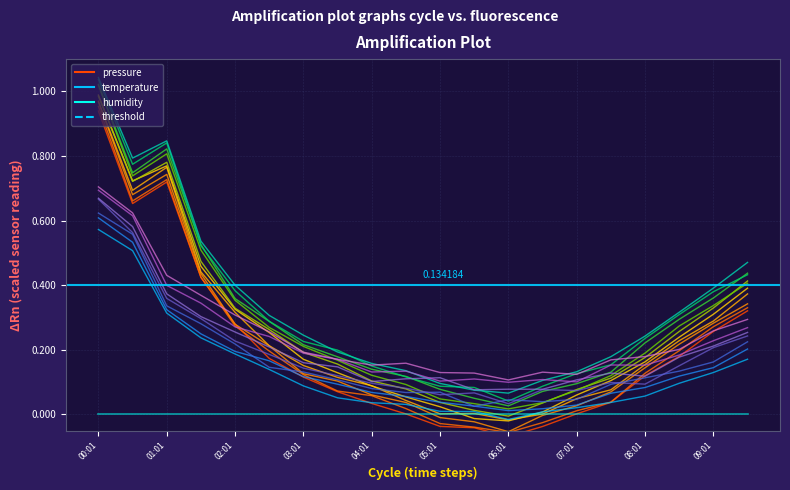

Which series has the largest total across all categories?

pressure